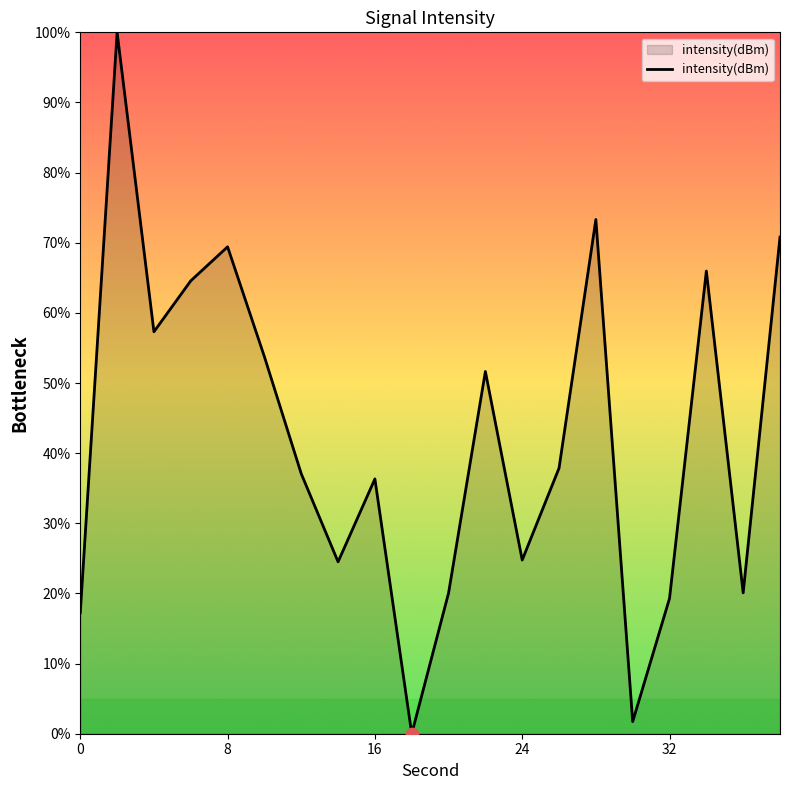

What is the difference between the maximum and minimum values?

100.0